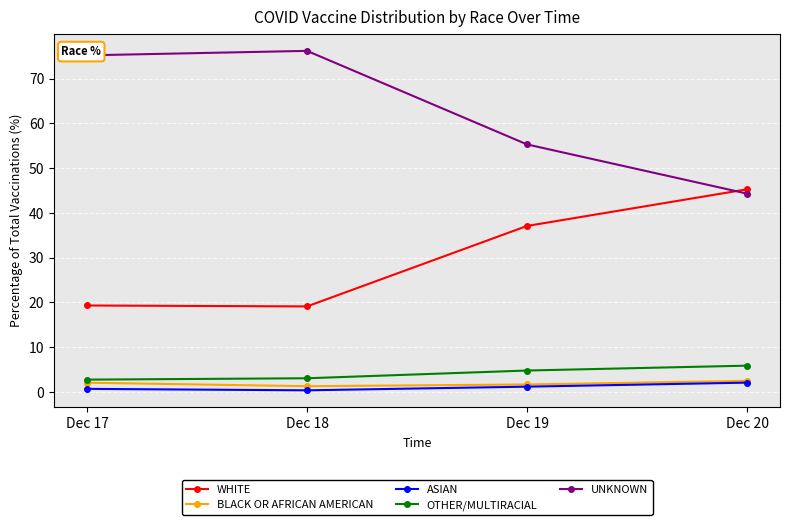

What are all the series names shown in the legend?

WHITE, BLACK OR AFRICAN AMERICAN, ASIAN, OTHER/MULTIRACIAL, UNKNOWN